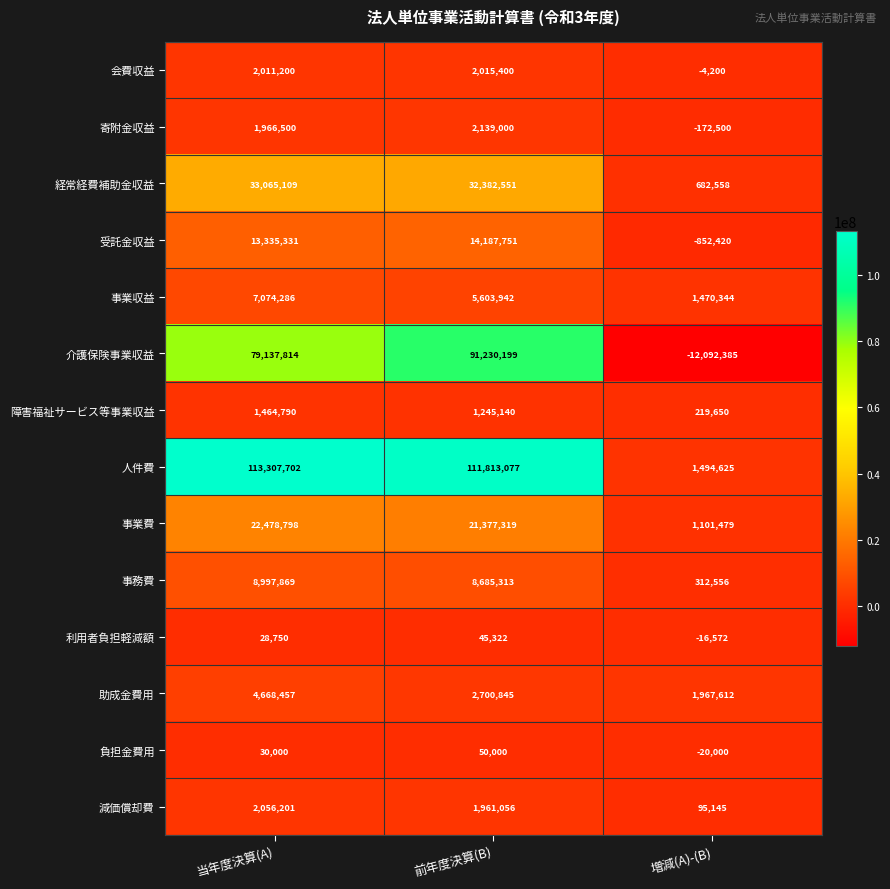

Count the number of categories in the chart.

3